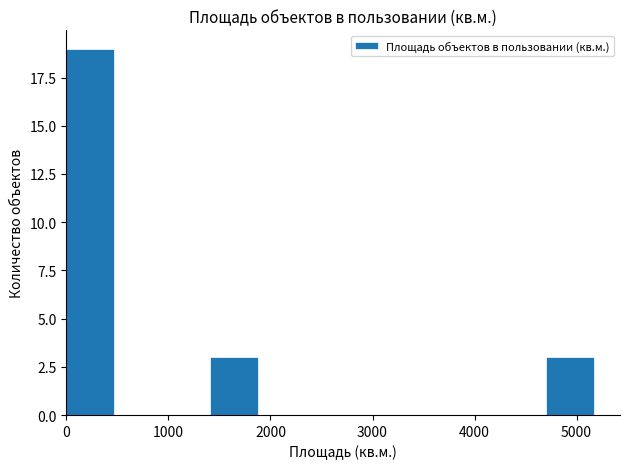

What is the average value?

2